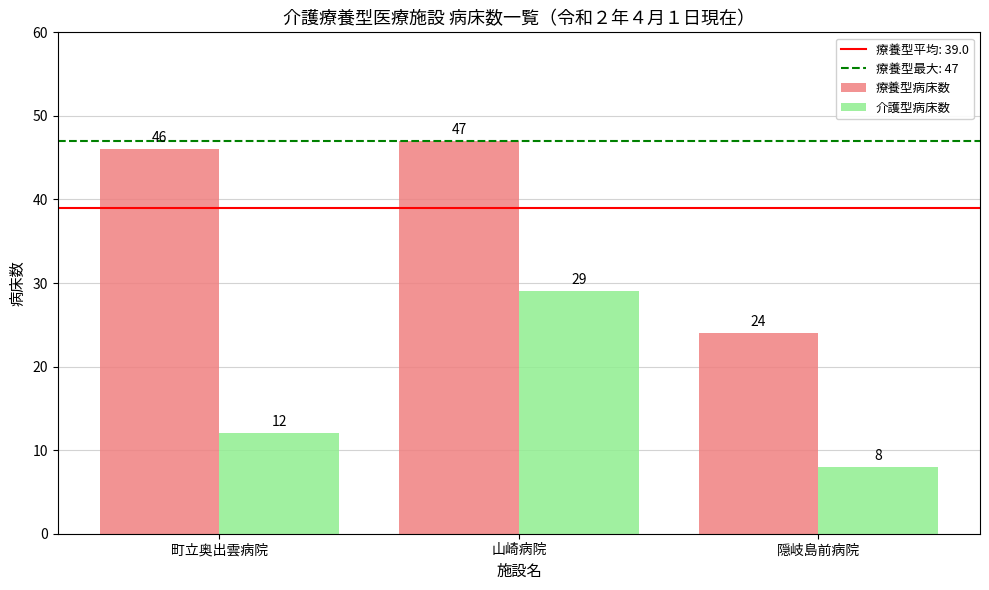

Reading left to right, extract all data points from this chart.

療養型病床数: 46	47	24
介護型病床数: 12	29	8